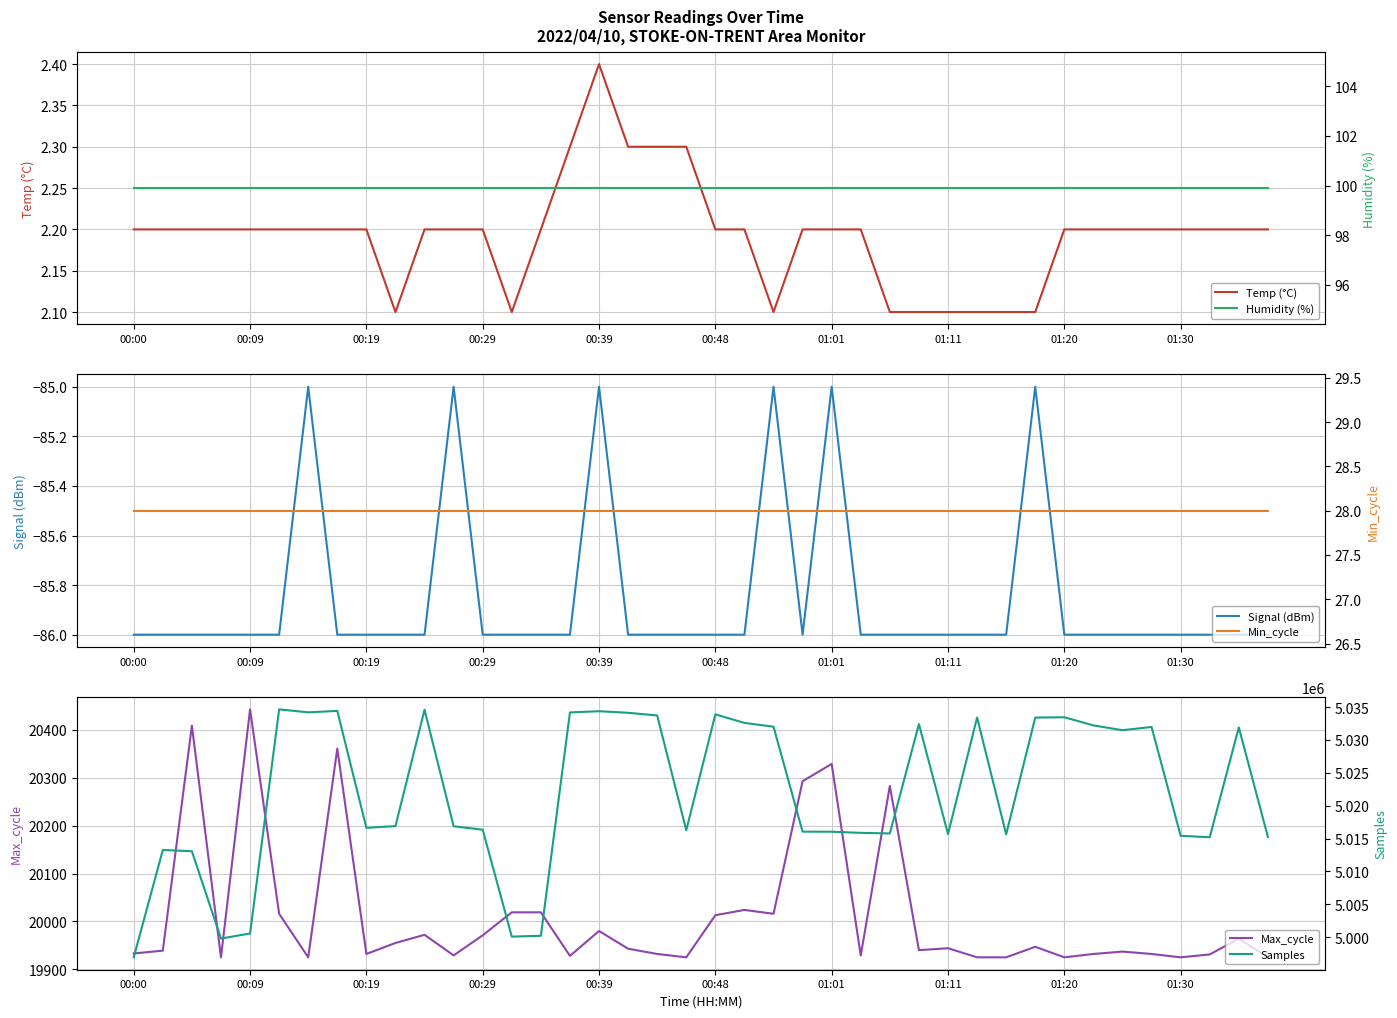

At how many categories does at least one series exceed 346745?

40